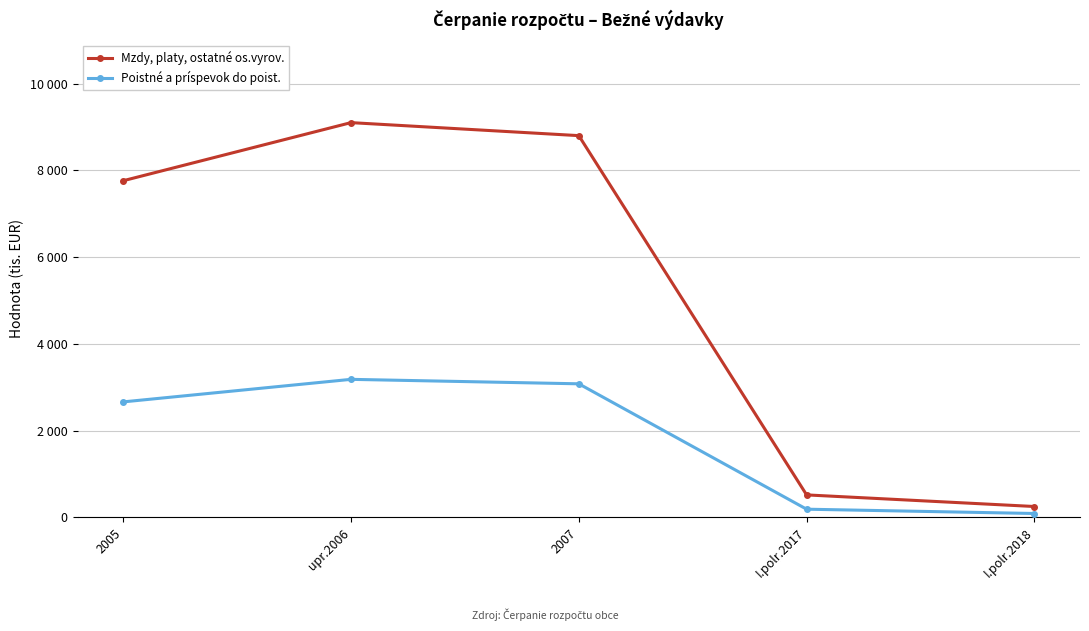

What are all the series names shown in the legend?

Mzdy, platy, ostatné os.vyrov., Poistné a príspevok do poist.